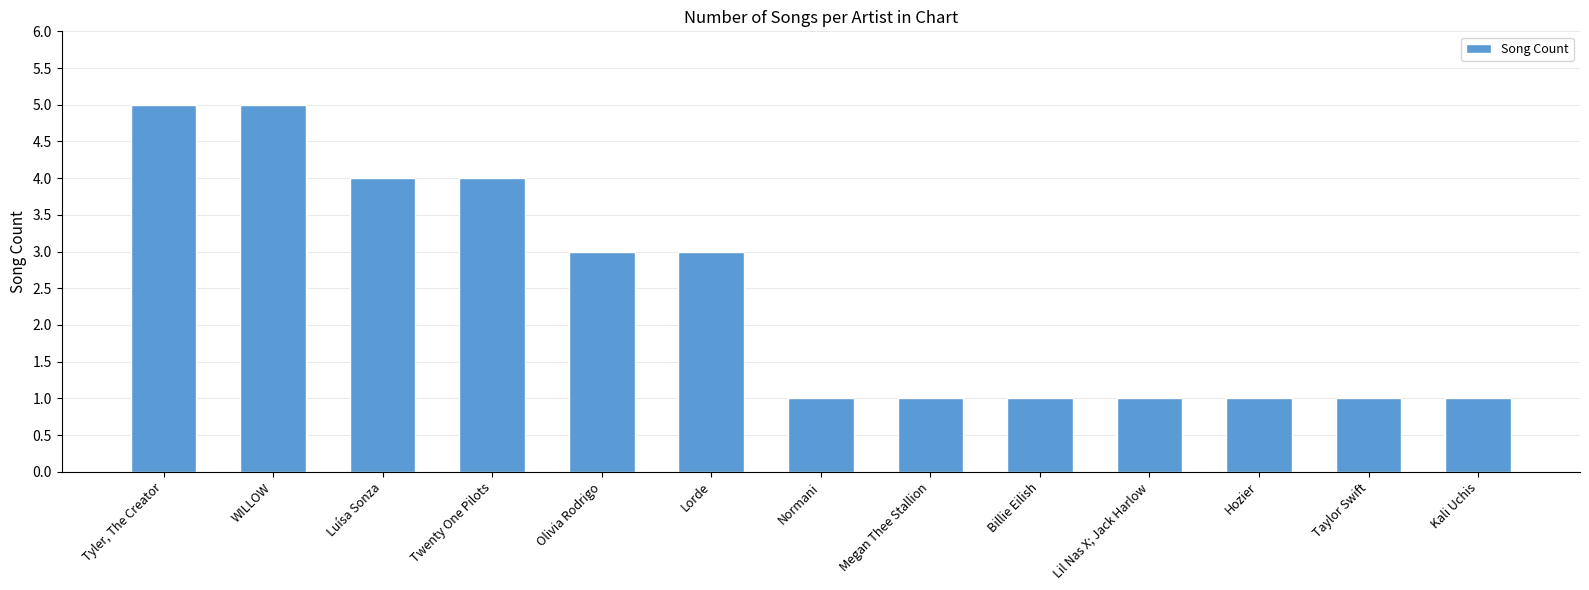

Reading left to right, extract all data points from this chart.

5	5	4	4	3	3	1	1	1	1	1	1	1